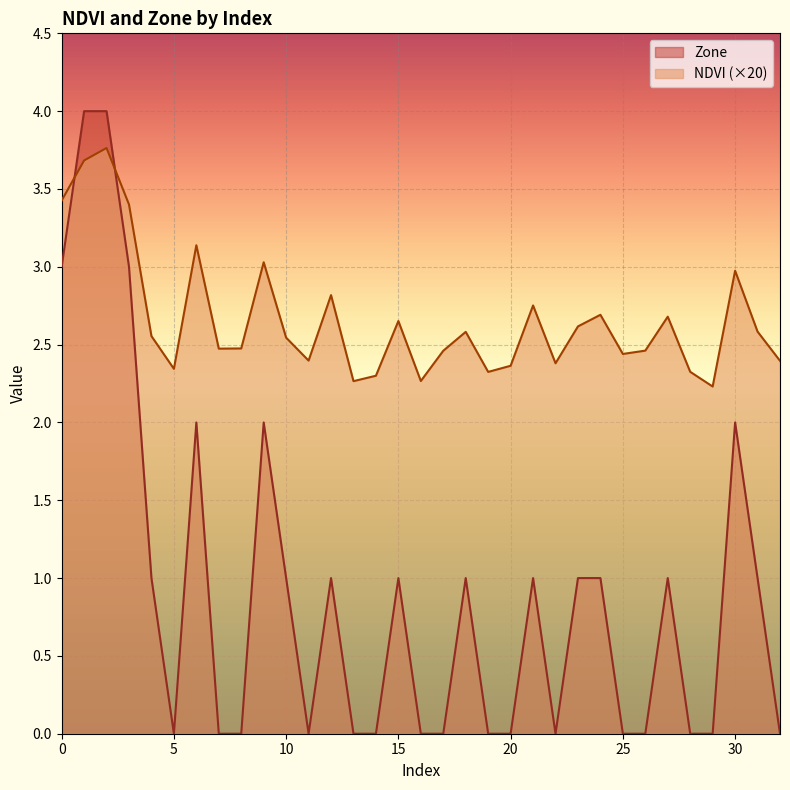

How many values in Zone are above zero?

17